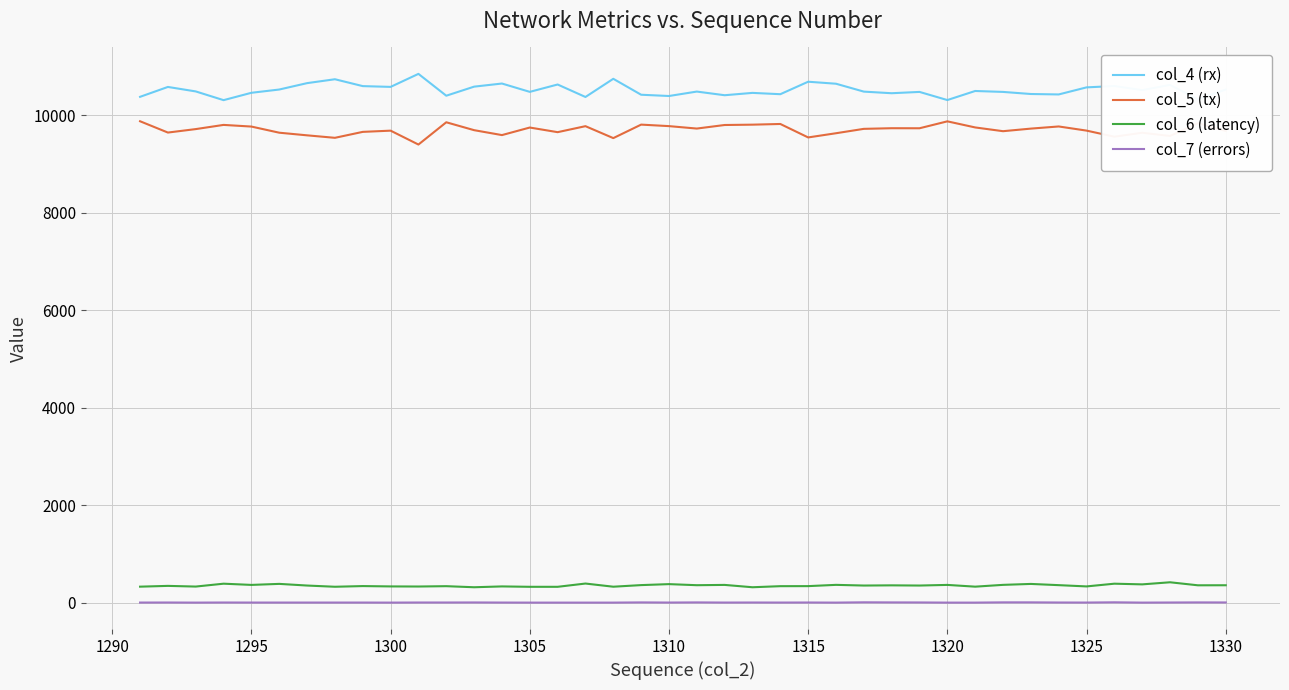

What is the difference between the second highest and minimum values in the col_6 (latency) series?

76